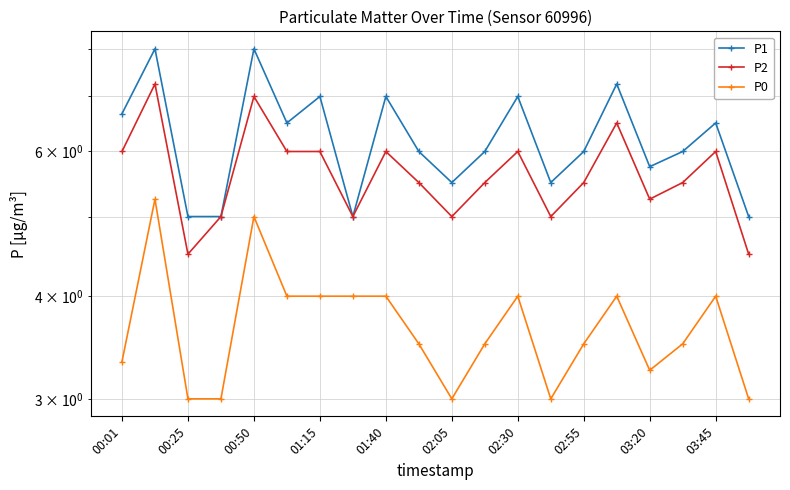

Read the P1 value at 13.

5.5